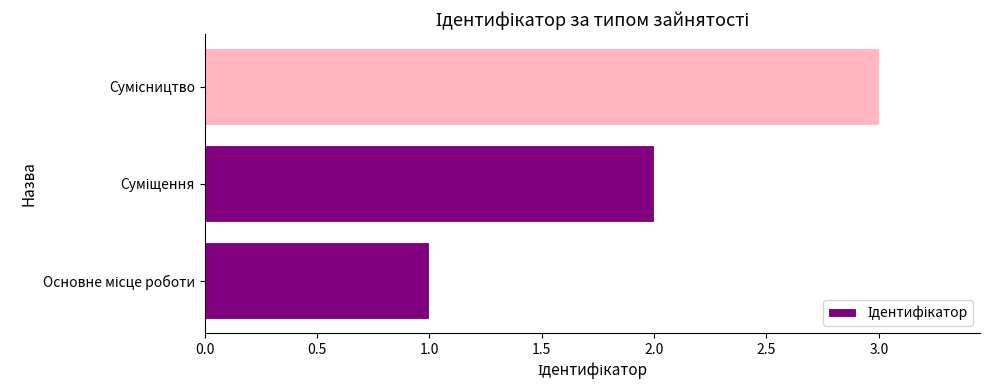

What is the sum of all values?

6